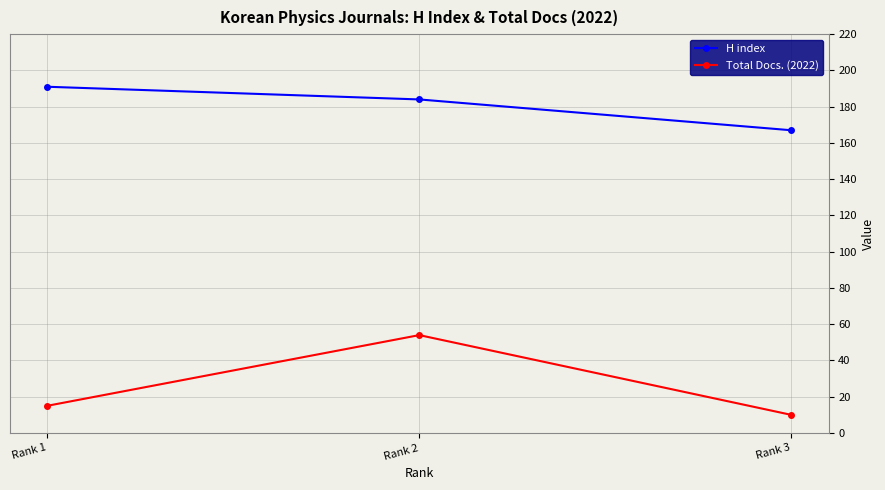

How many data points in Total Docs. (2022) are less than 15?

1